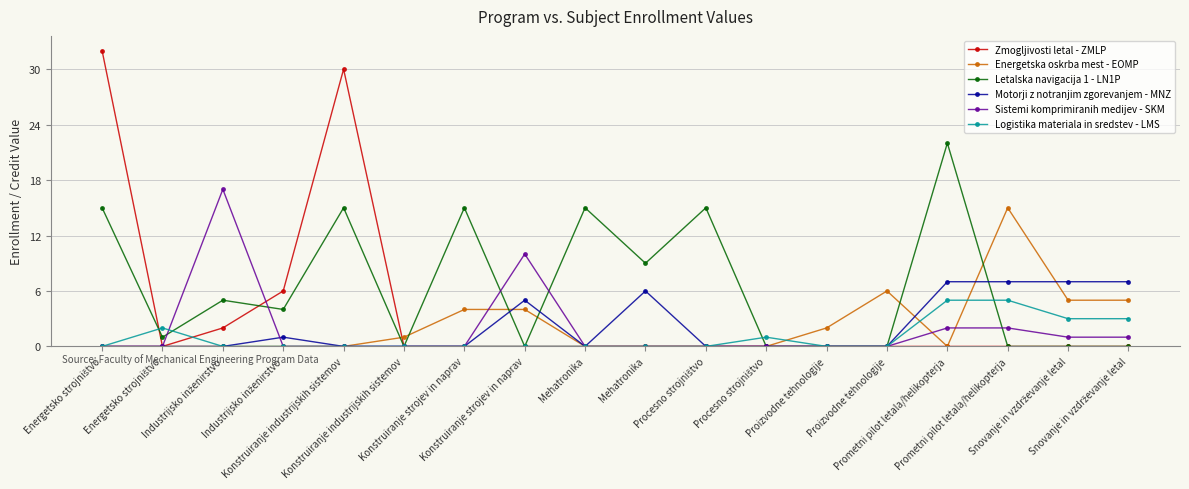

Which series ends up on top after the final intersection of Sistemi komprimiranih medijev - SKM and Energetska oskrba mest - EOMP?

Energetska oskrba mest - EOMP